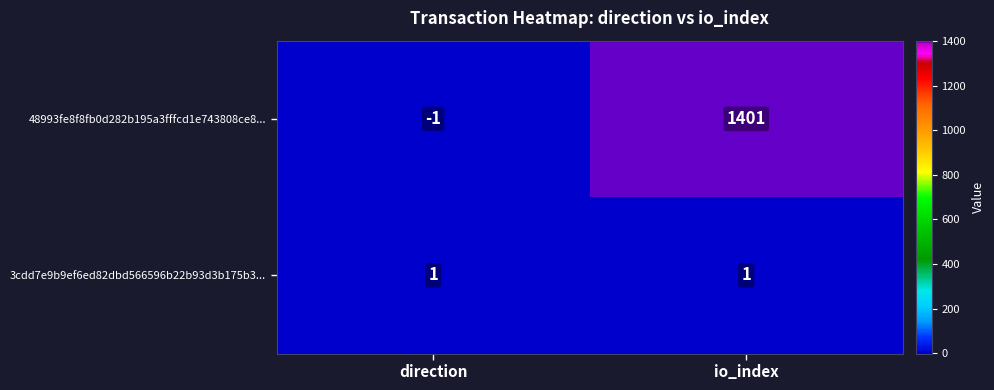

How many distinct data groups are displayed?

2